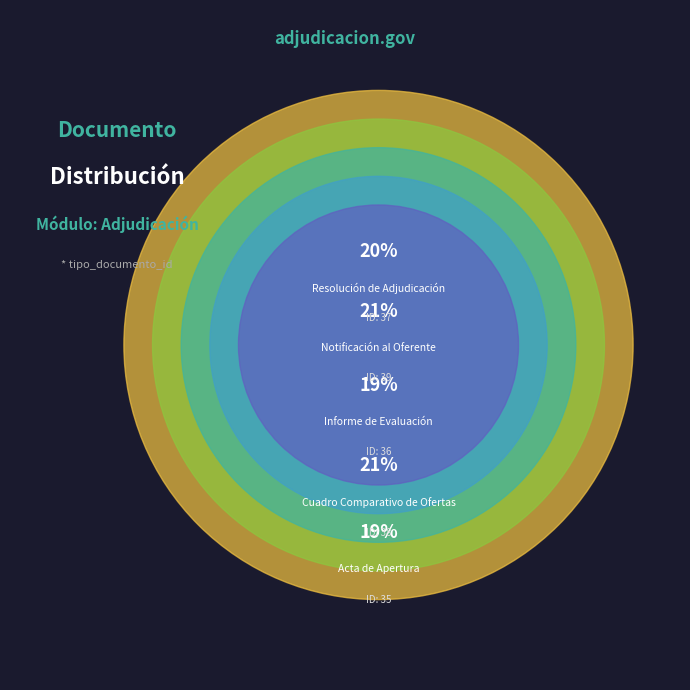

Rank the categories by value from lowest to highest.

Acta de Apertura, Informe de Evaluación, Resolución de Adjudicación, Cuadro Comparativo de Ofertas, Notificación al Oferente